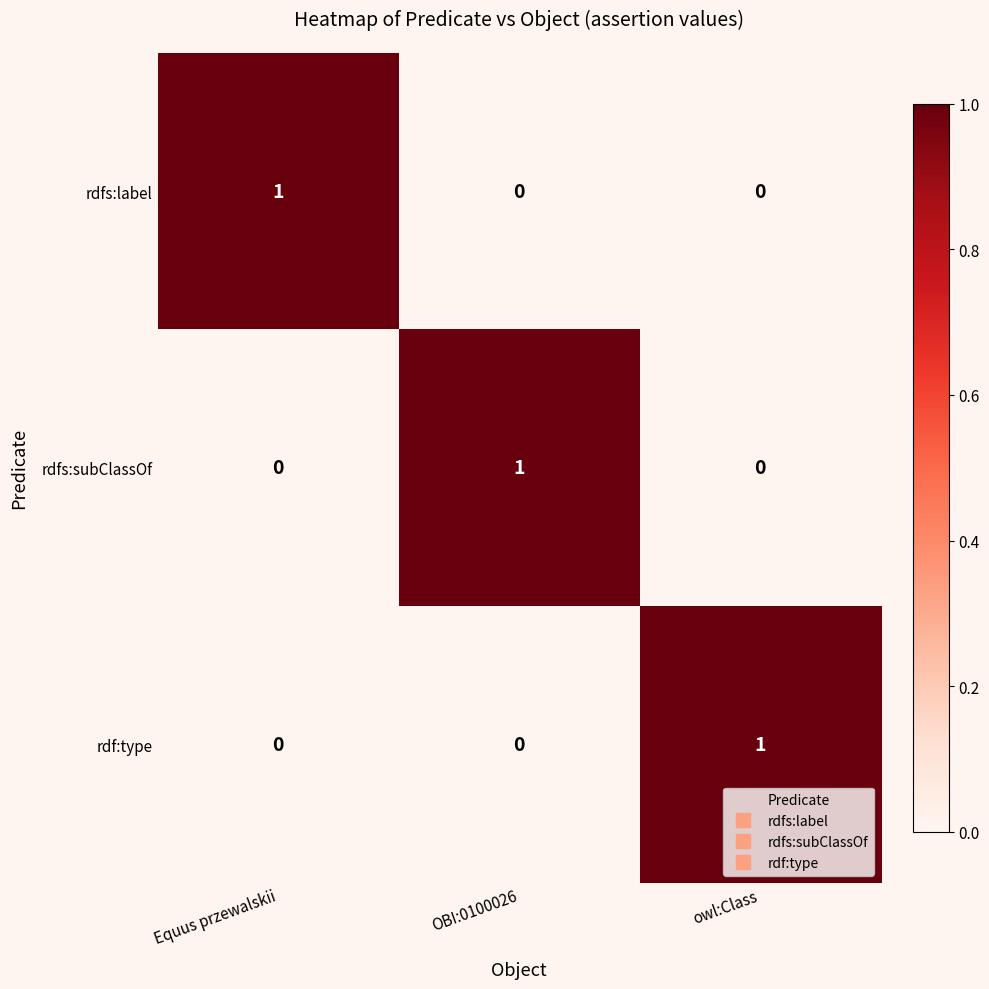

At how many categories does at least one series exceed 0?

3